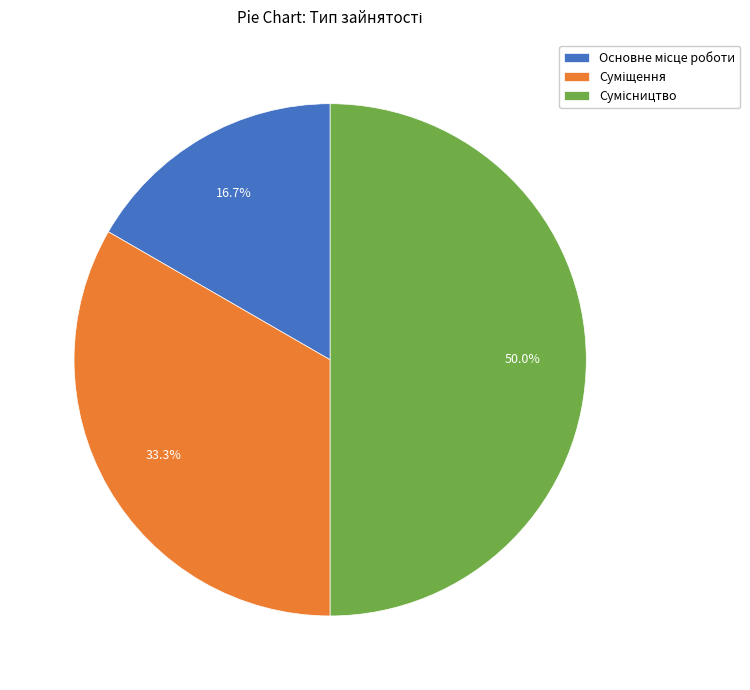

Does Основне місце роботи represent more than half of the total?

No